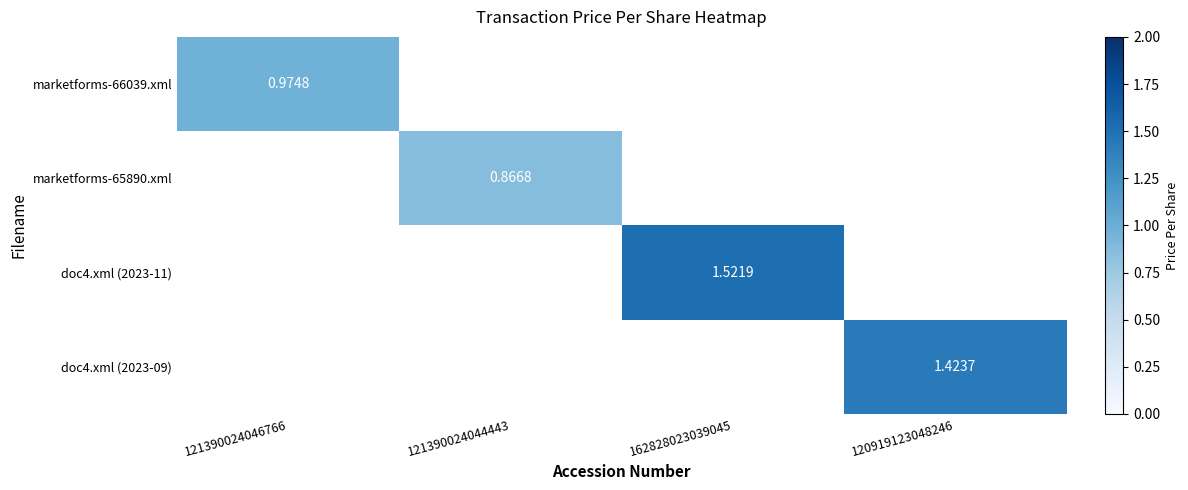

How many series are shown in this chart?

4